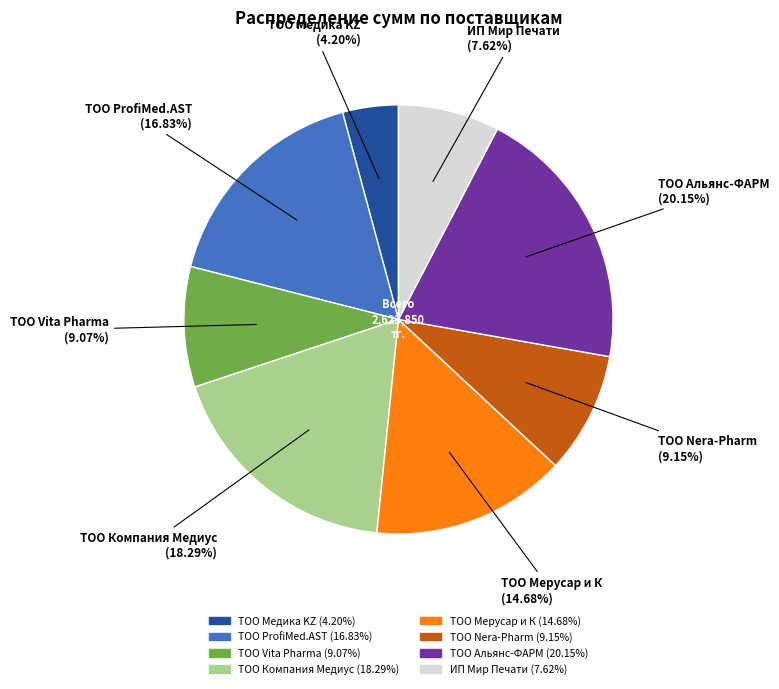

What percentage is the ТОО Vita Pharma slice, to the nearest percent?

9%